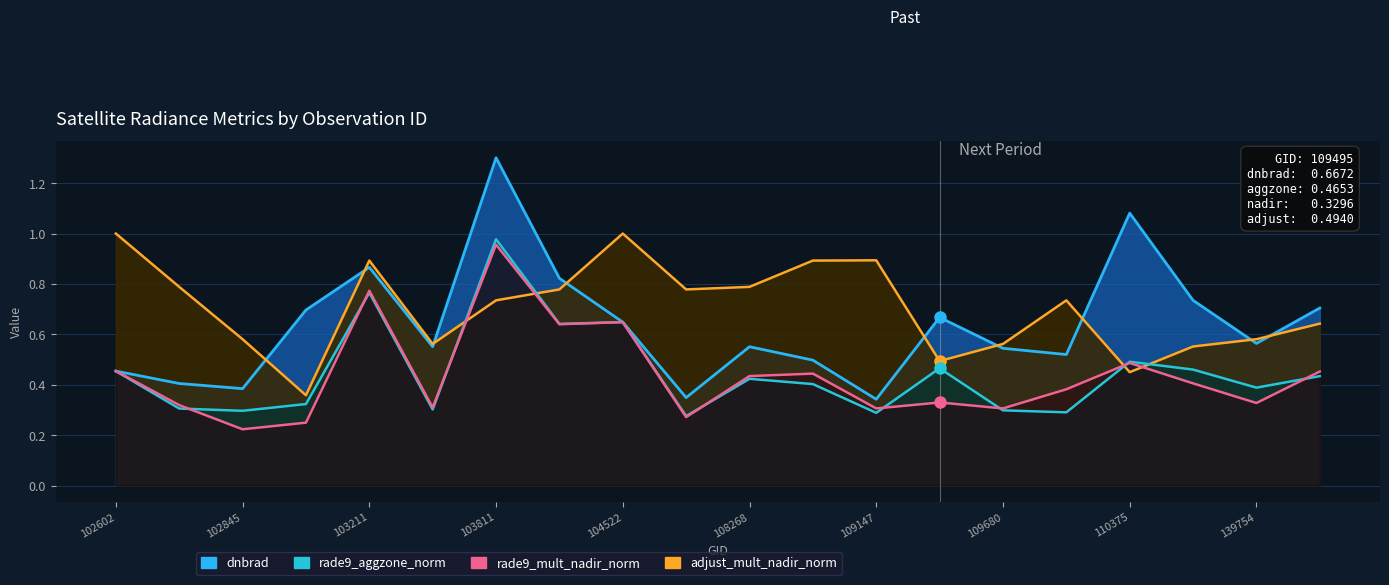

Count the number of categories in the chart.

20